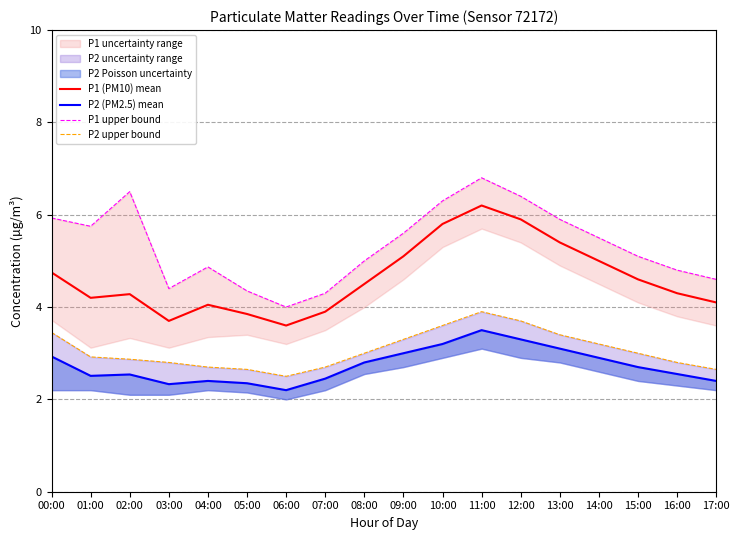

What is the difference between the P2 upper bound values at 10:00 and 14:00?

0.4